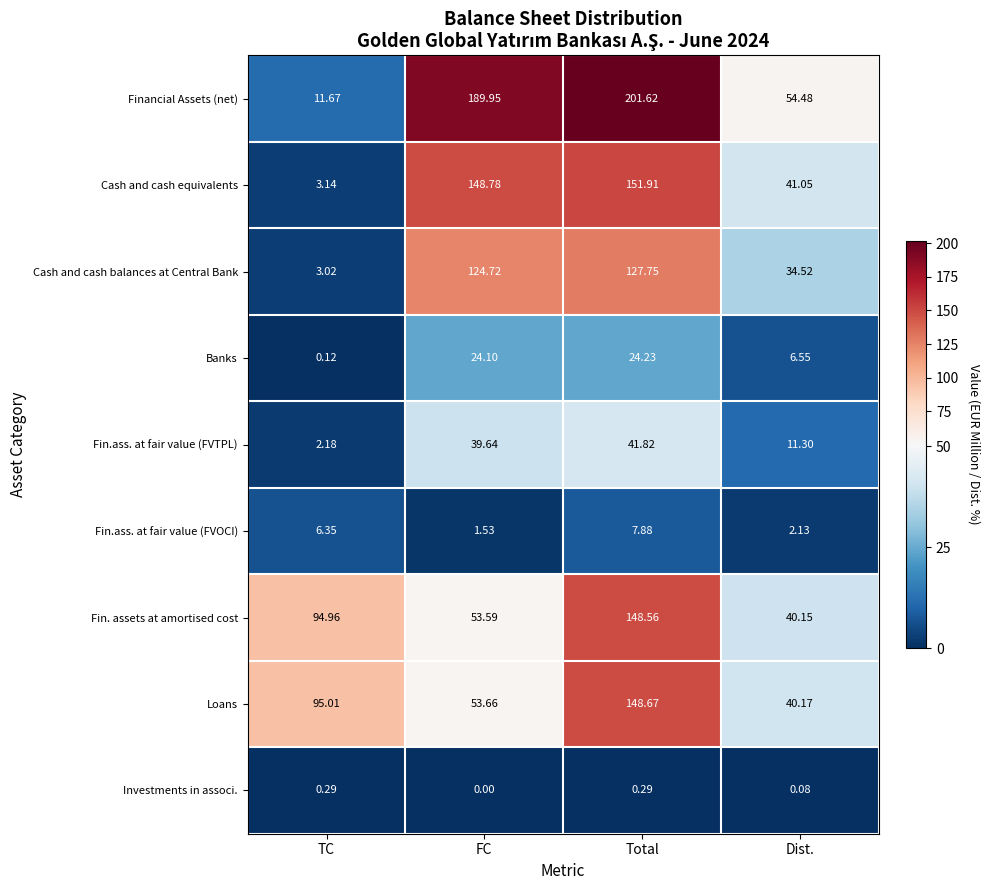

Which series changed the most between TC and Dist.?

Loans